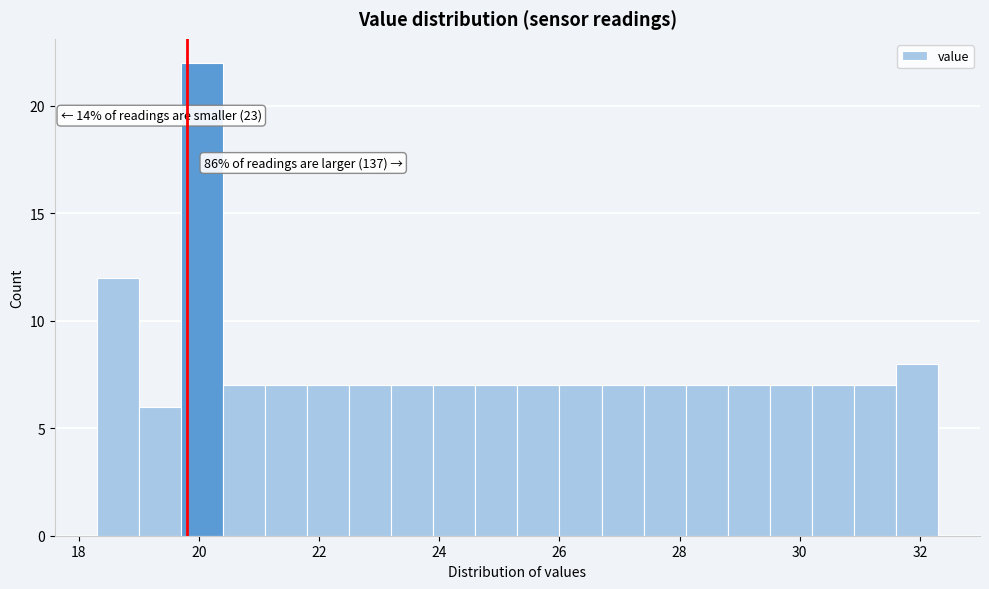

Read against the x-axis, roughly where is the centre of the tallest bar?

20.0